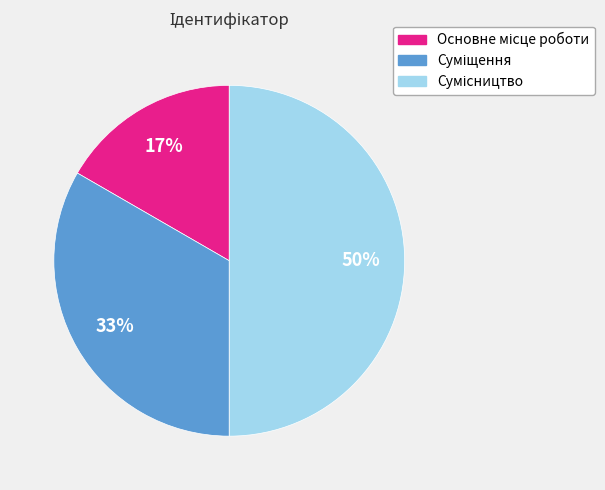

How many slices are in this pie chart?

3